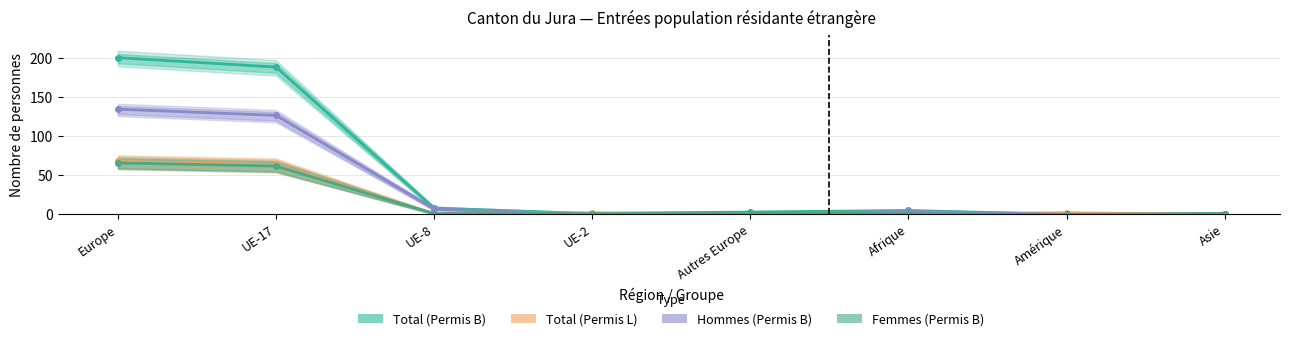

What is the label of the 4th point from the right?

Autres Europe